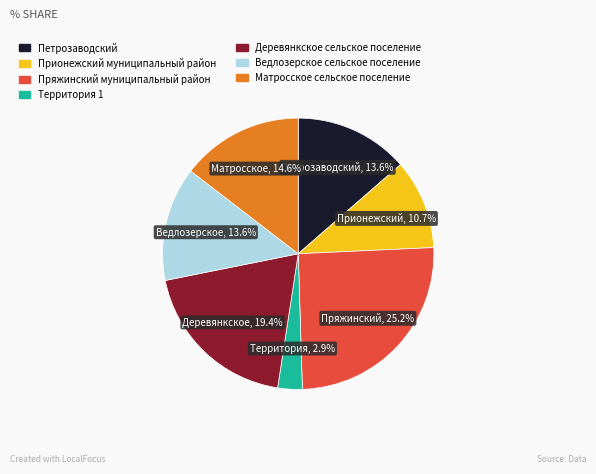

Which category has the smallest portion of the pie?

Территория 1